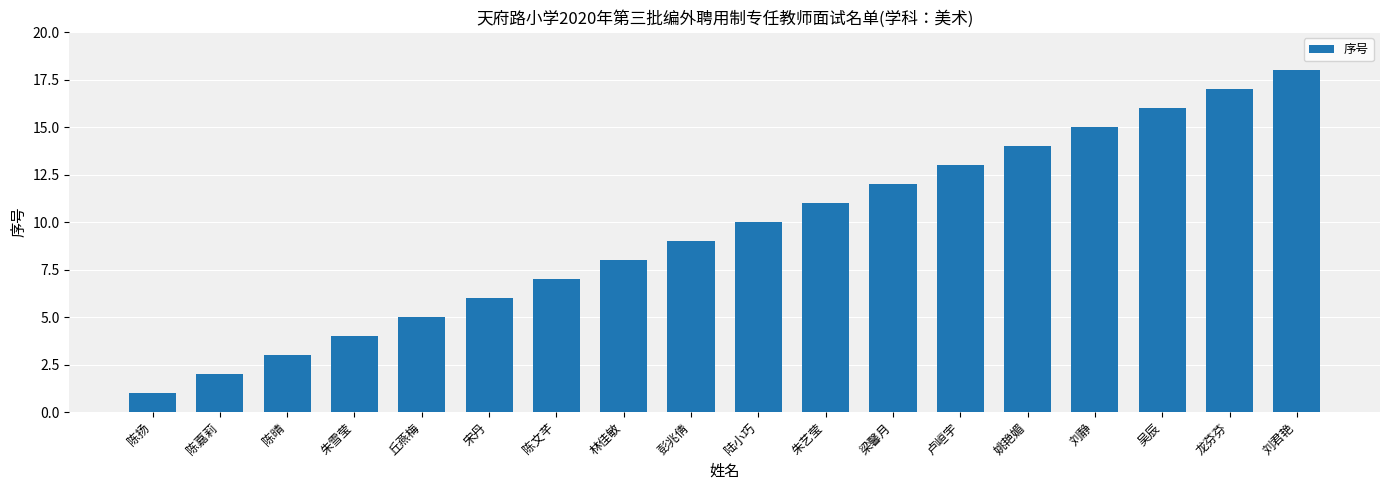

Which has a higher value, 吴辰 or 丘燕梅?

吴辰